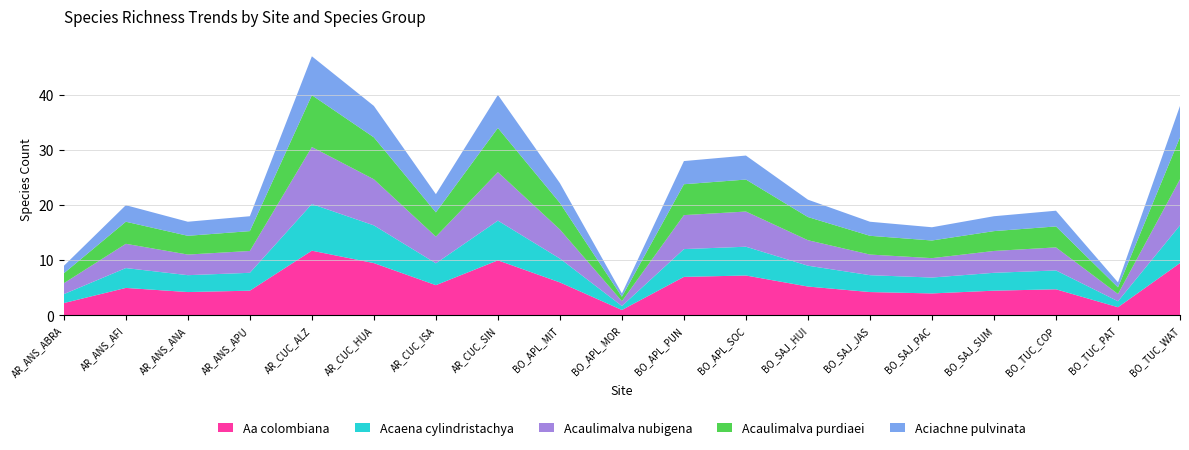

True or false: Aa colombiana has a value of 9.5 at BO_TUC_WAT.

True